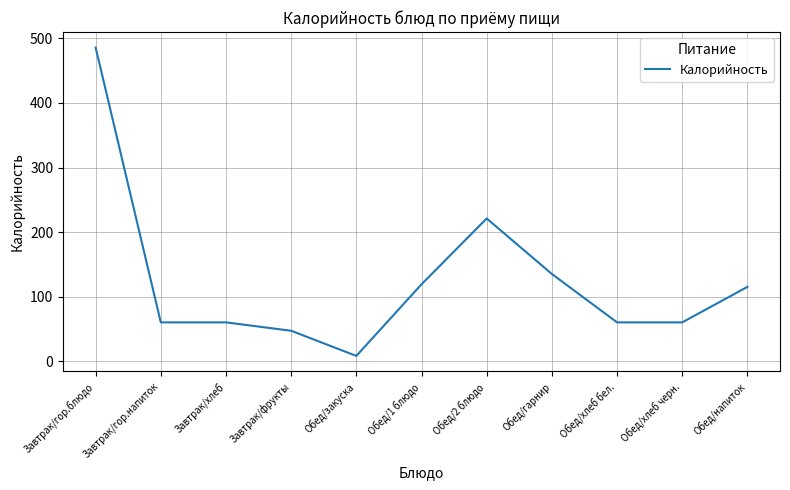

At which label does the data first exceed 60?

Завтрак/гор.блюдо